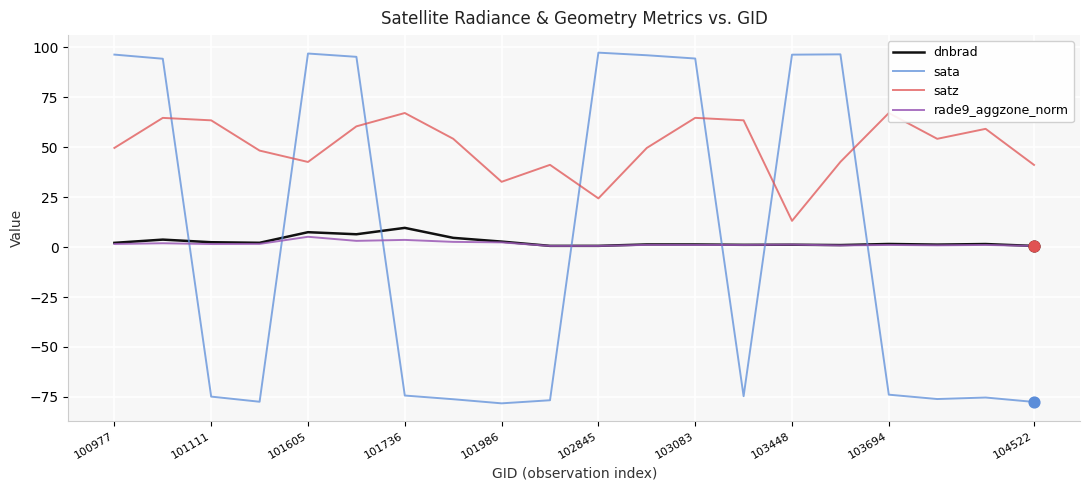

What are all the series names shown in the legend?

dnbrad, sata, satz, rade9_aggzone_norm